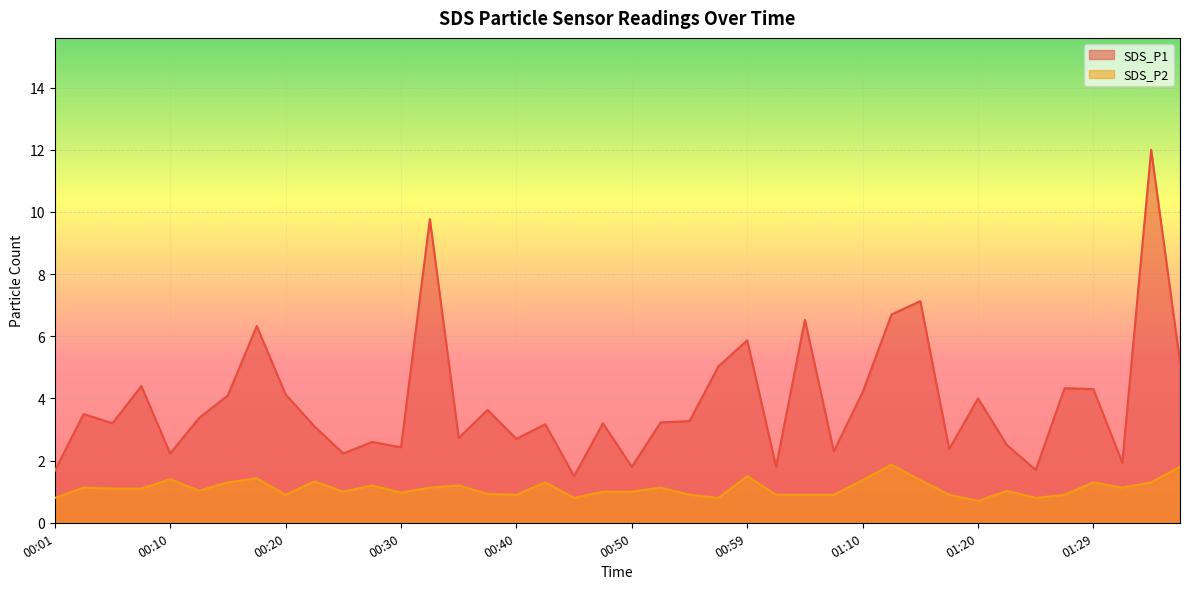

How many values in the SDS_P2 series are below 1?

15